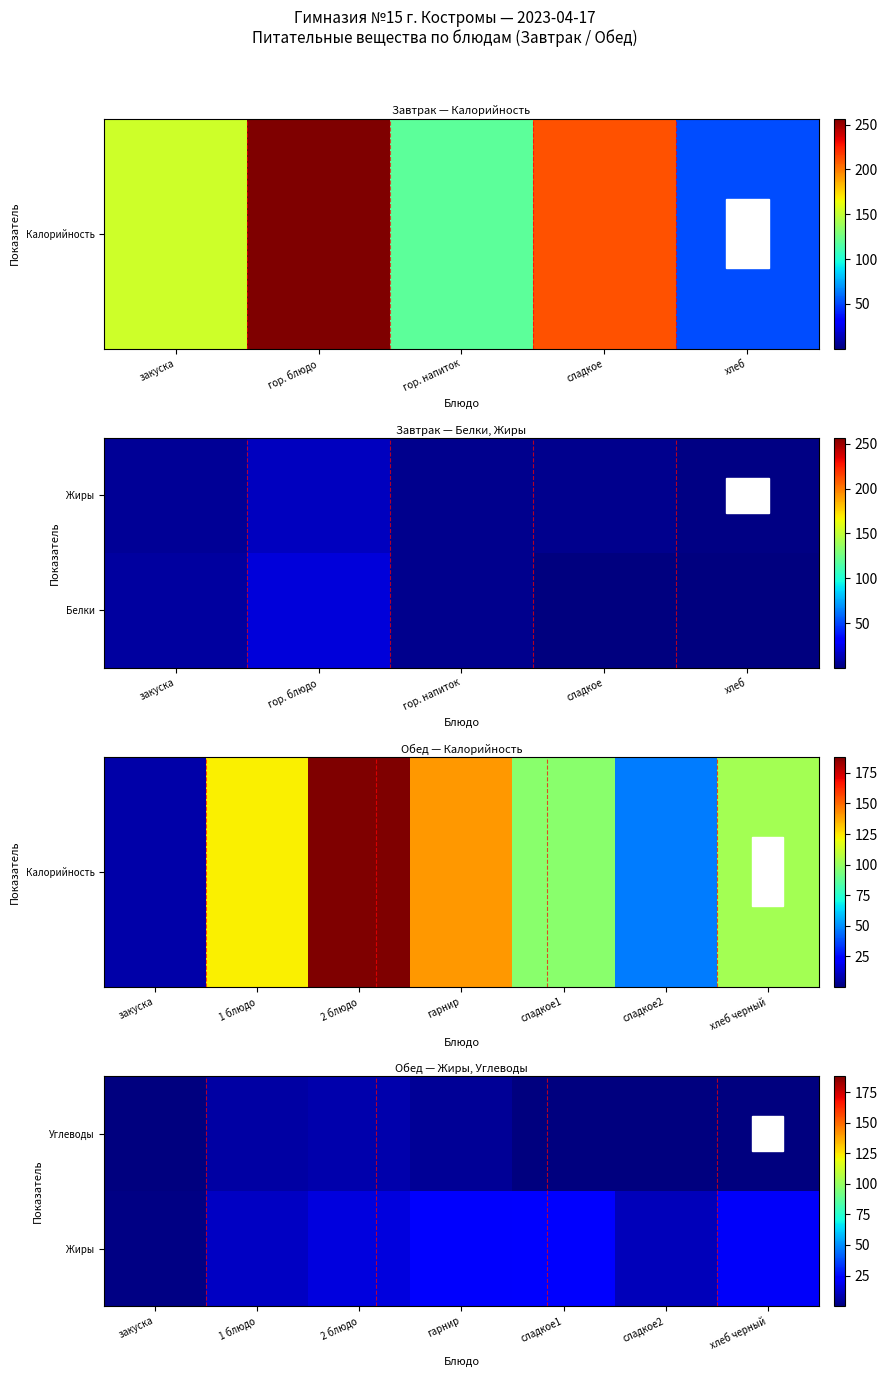

At which category does the chart reach its minimum across all series?

закуска